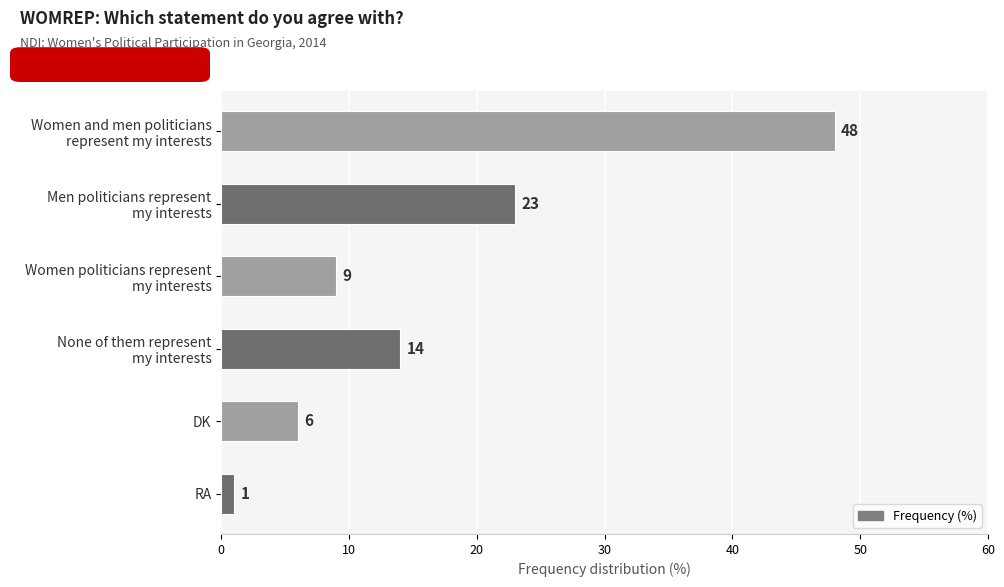

How many values are below 14?

3